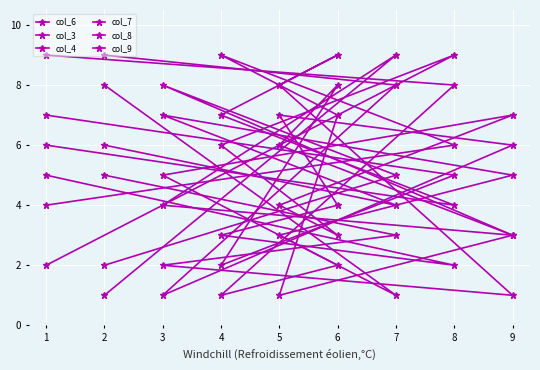

List the series in order of their peak value, highest first.

col_6, col_3, col_4, col_7, col_8, col_9